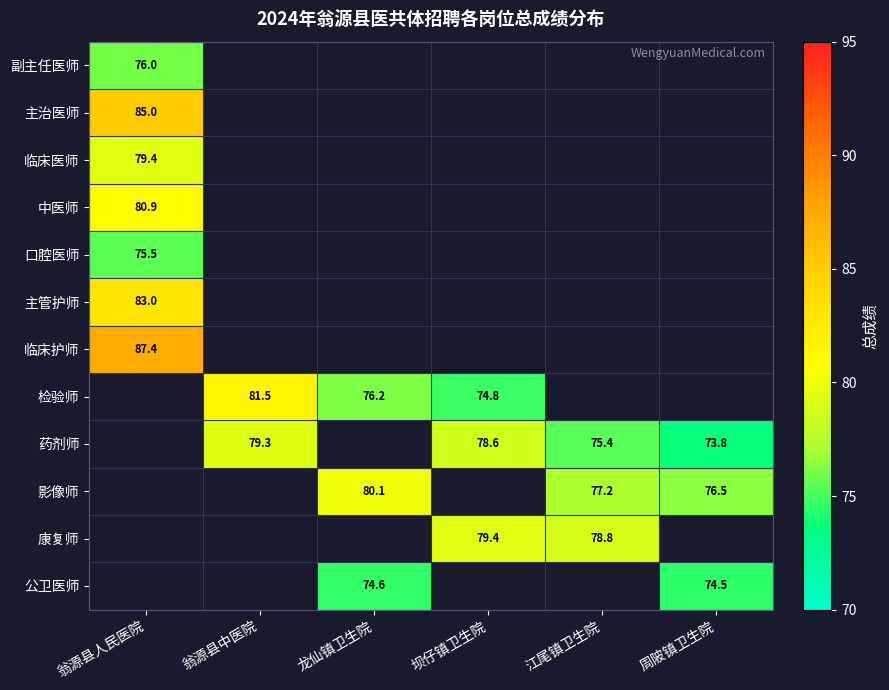

True or false: 检验师 has a value of 76.2 at 龙仙镇卫生院.

True